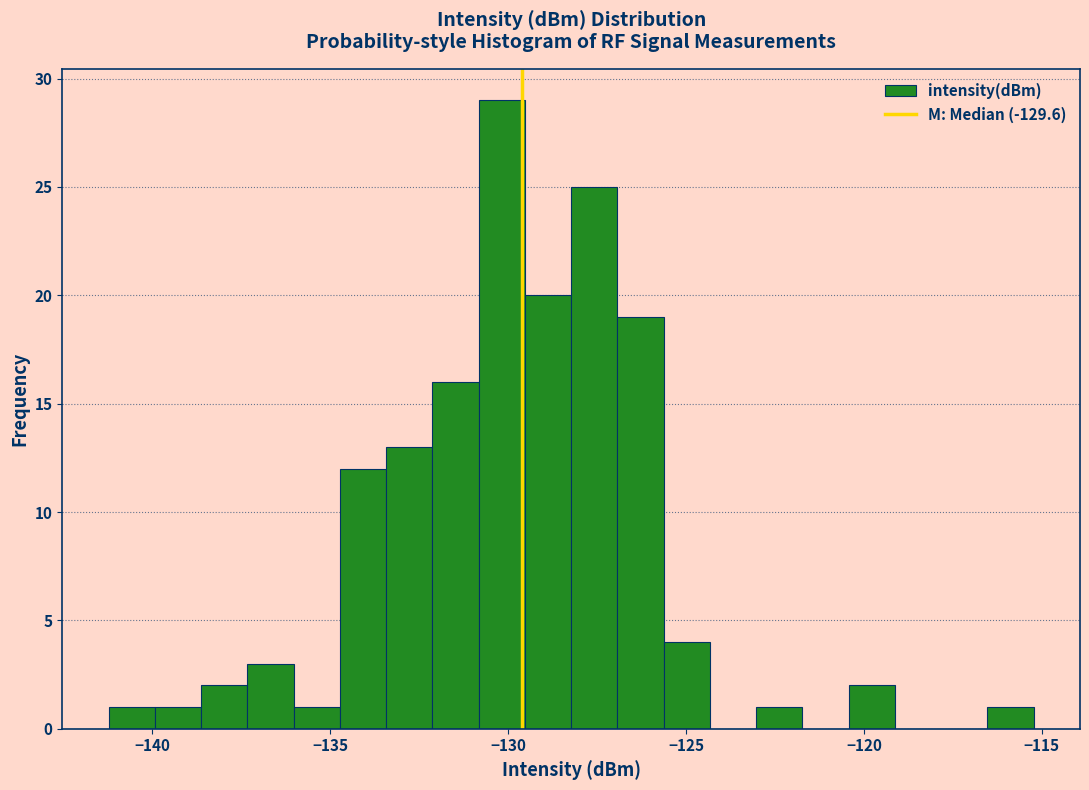

Read against the x-axis, roughly where is the centre of the tallest bar?

-130.0